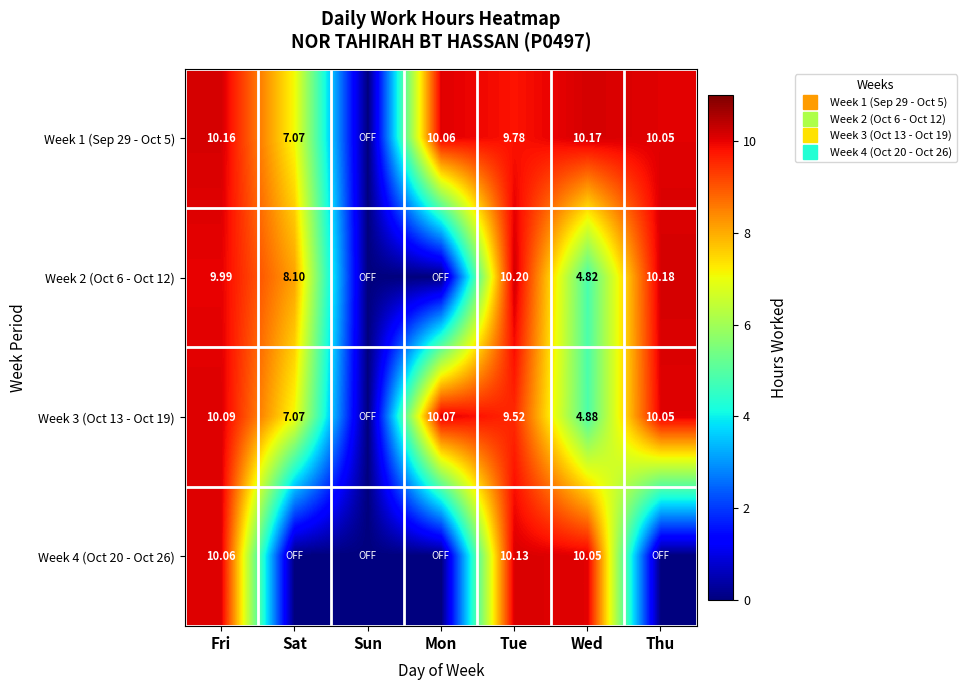

True or false: Week 2 (Oct 6 - Oct 12) has a value of 8.1 at Sat.

True